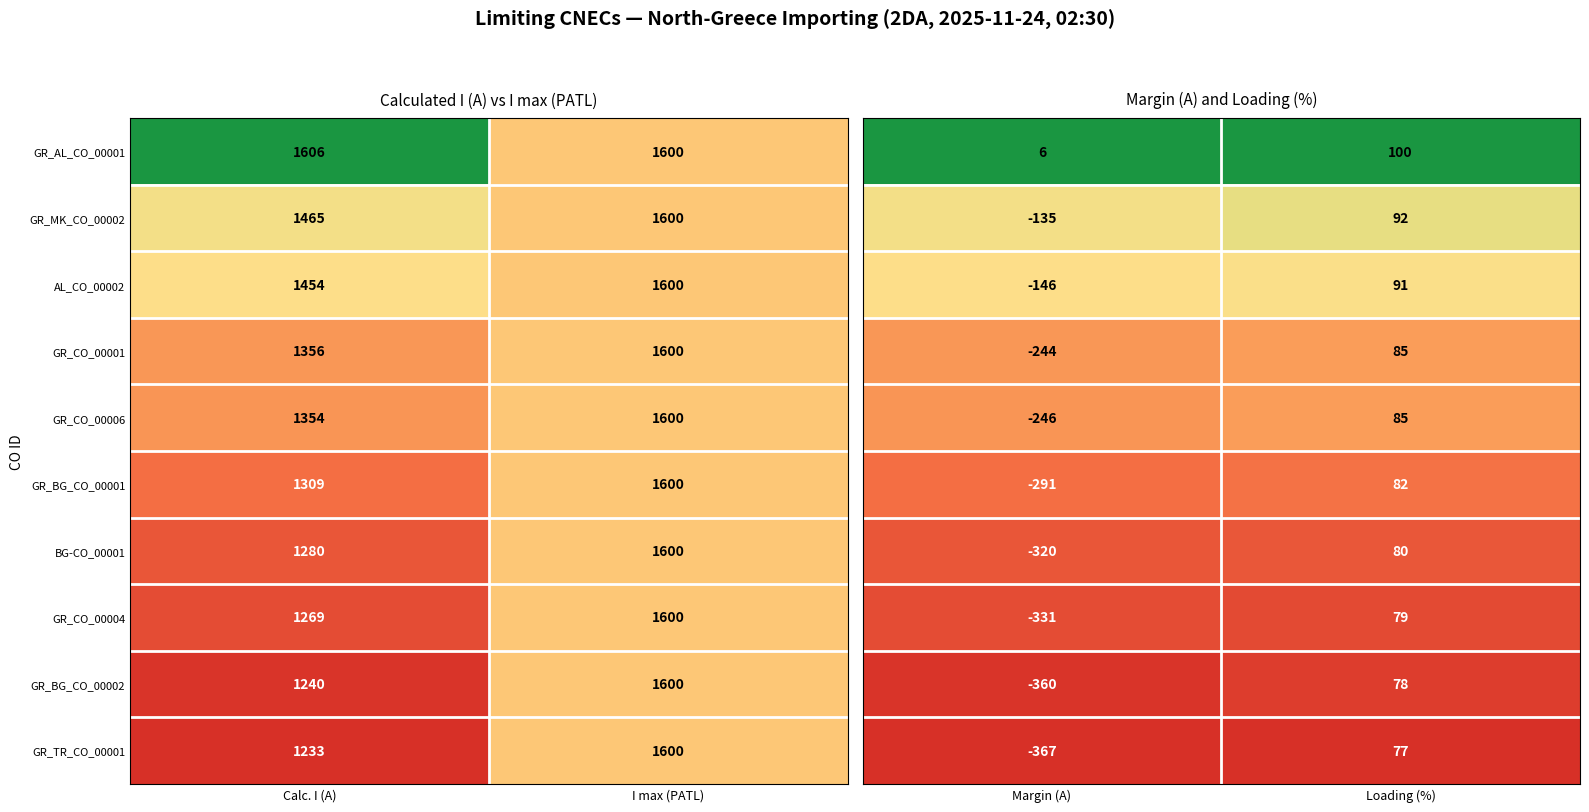

What value does the GR_AL_CO_00001 series have at Calc. I (A)?

1606